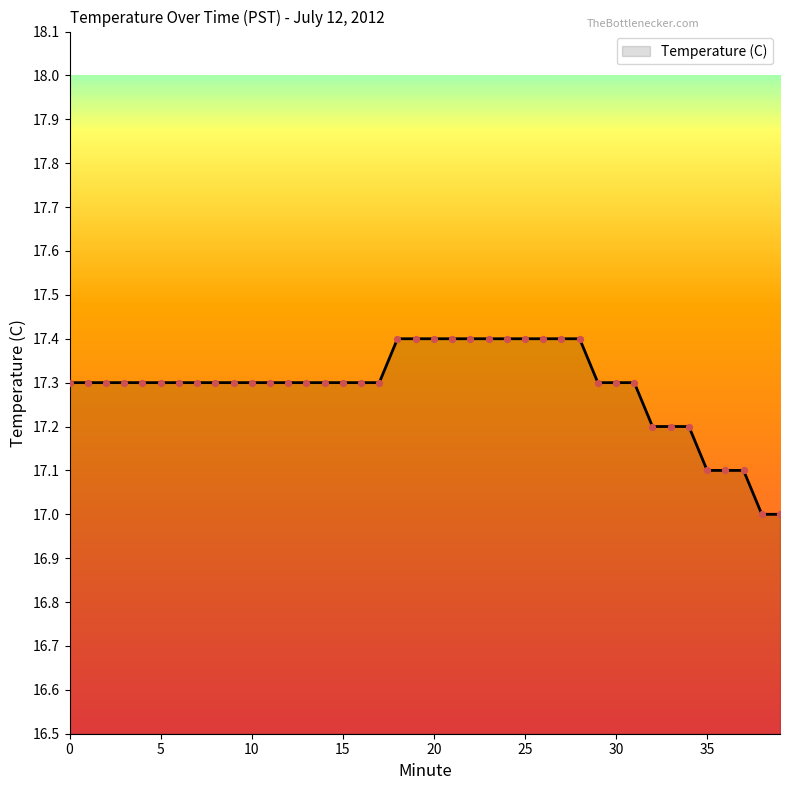

What is the greatest value displayed?

17.4